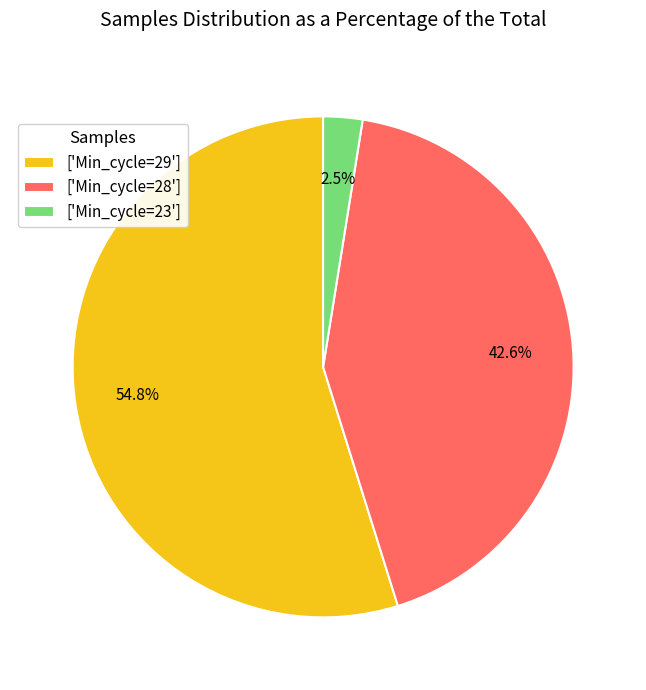

Which slice is the largest?

['Min_cycle=29']